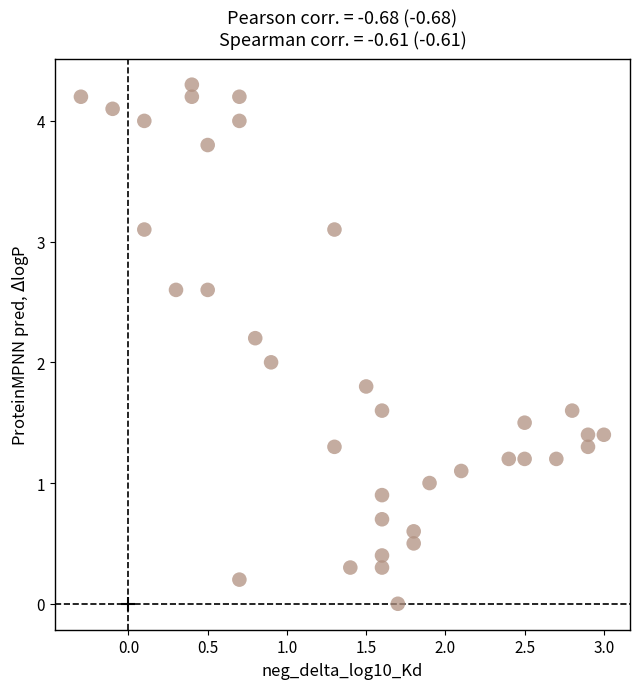

What is the range of Y values (max minus min)?

4.3